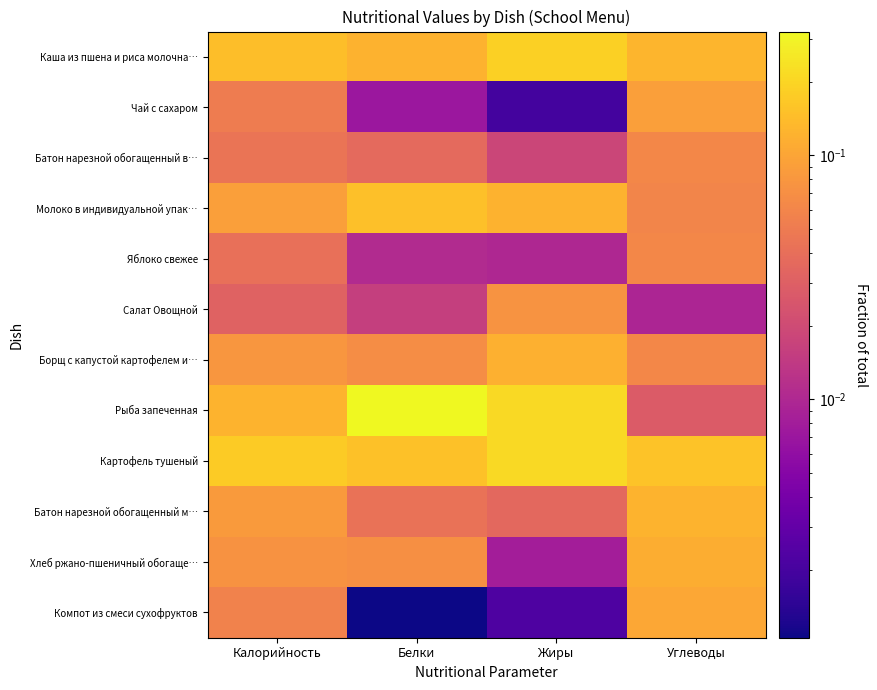

Which series has the largest total across all categories?

Картофель тушеный